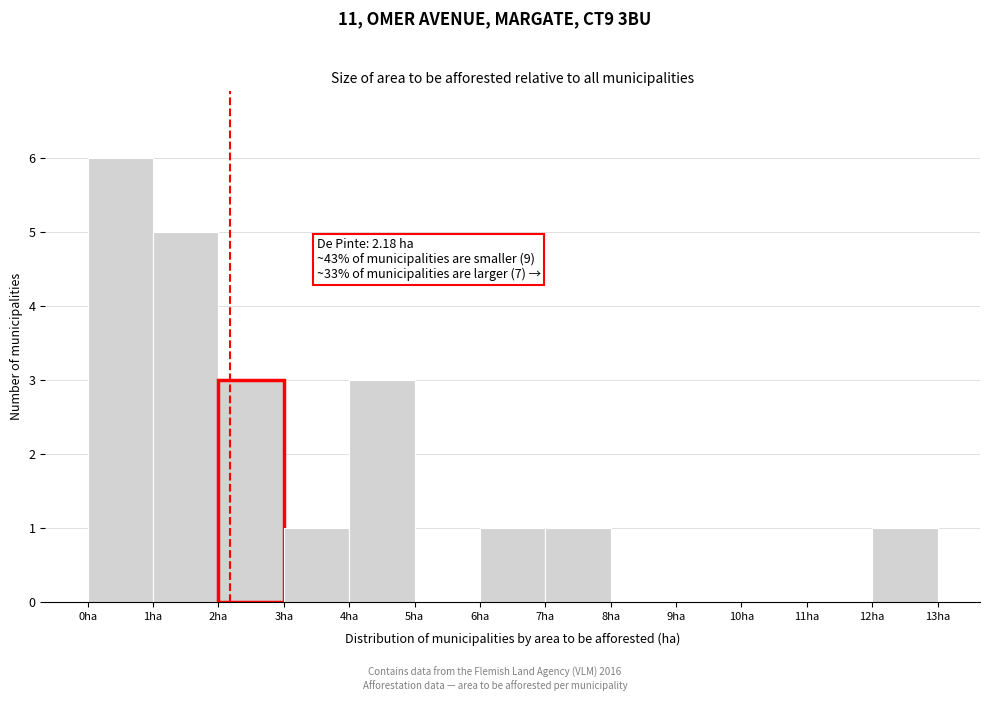

Over which range of the x-axis is the bar tallest?

0 to 1